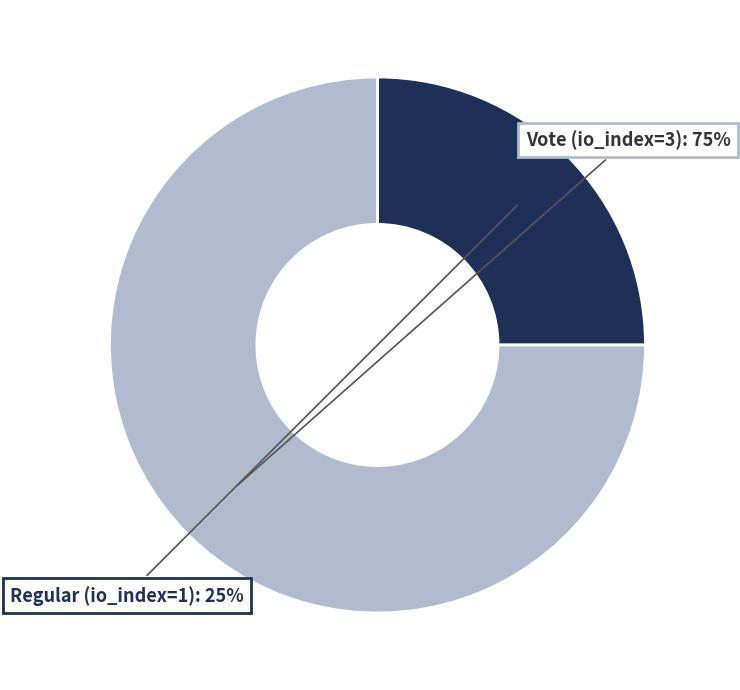

To the nearest percent, what is the average slice percentage?

50%